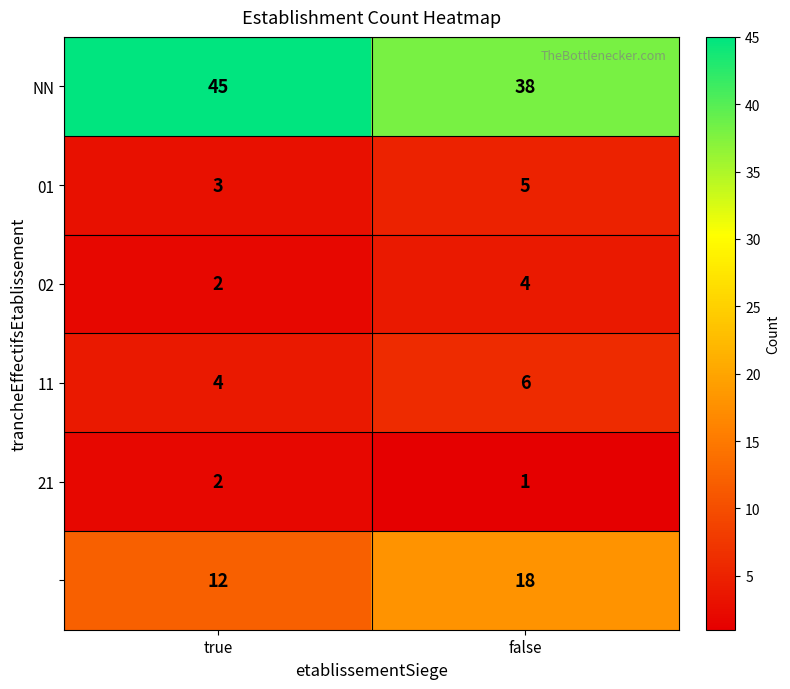

At which category is the sum across all series the highest?

false